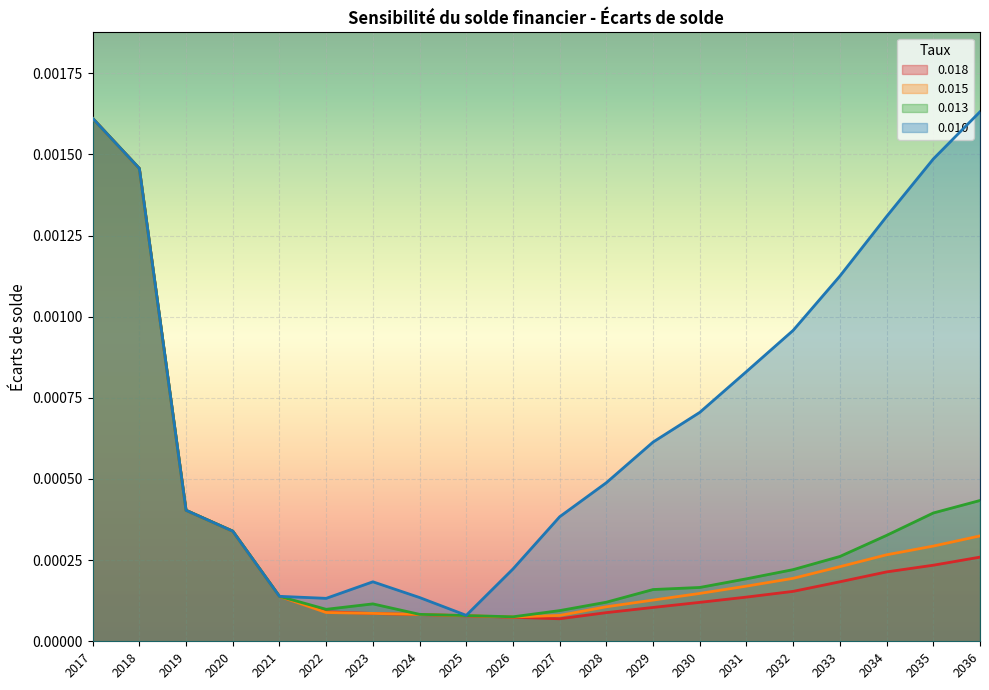

True or false: 0.018 and 0.013 intersect in this chart.

False